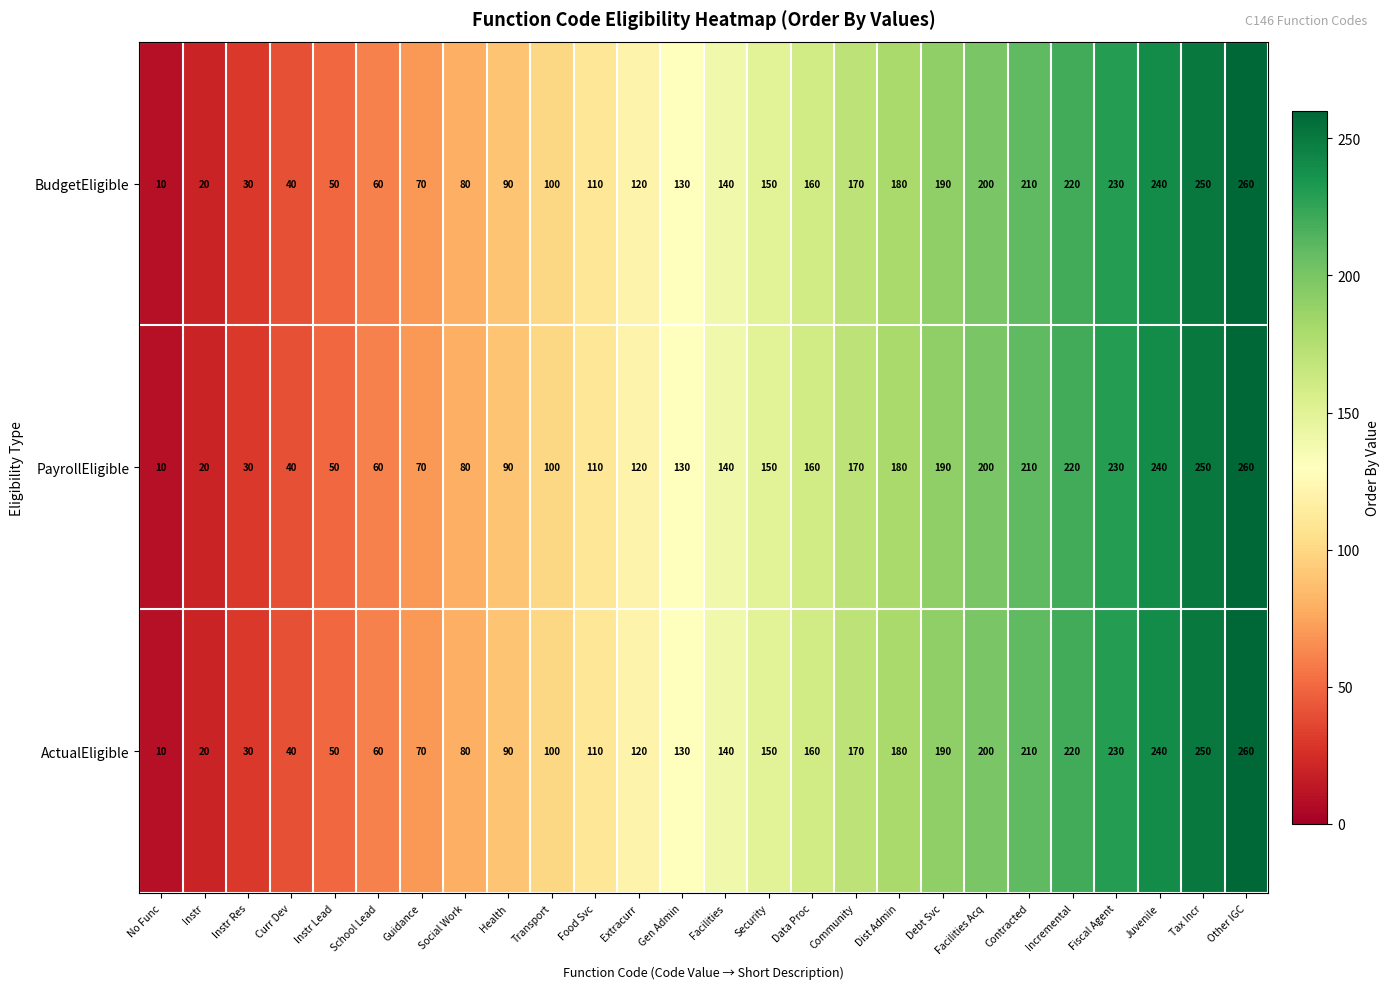

What is the average value of the BudgetEligible series?

135